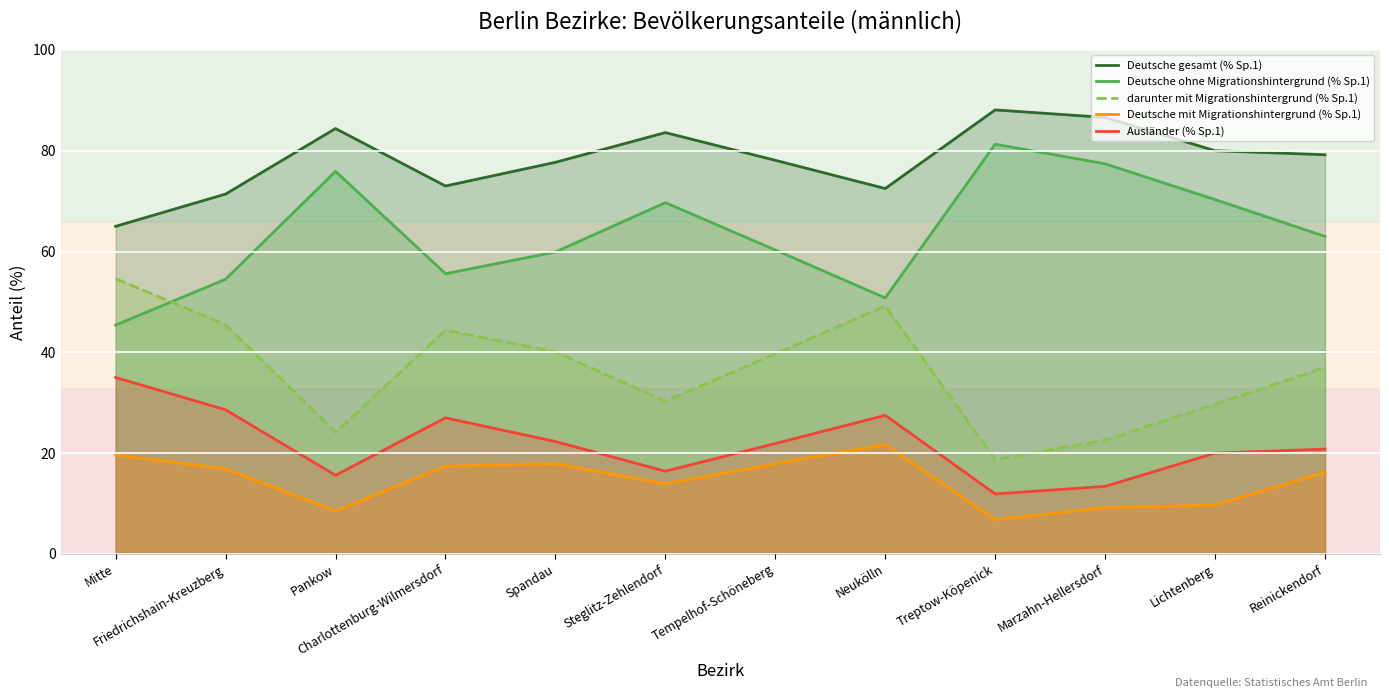

What are all the series names shown in the legend?

Deutsche gesamt (% Sp.1), Deutsche ohne Migrationshintergrund (% Sp.1), darunter mit Migrationshintergrund (% Sp.1), Deutsche mit Migrationshintergrund (% Sp.1), Ausländer (% Sp.1)